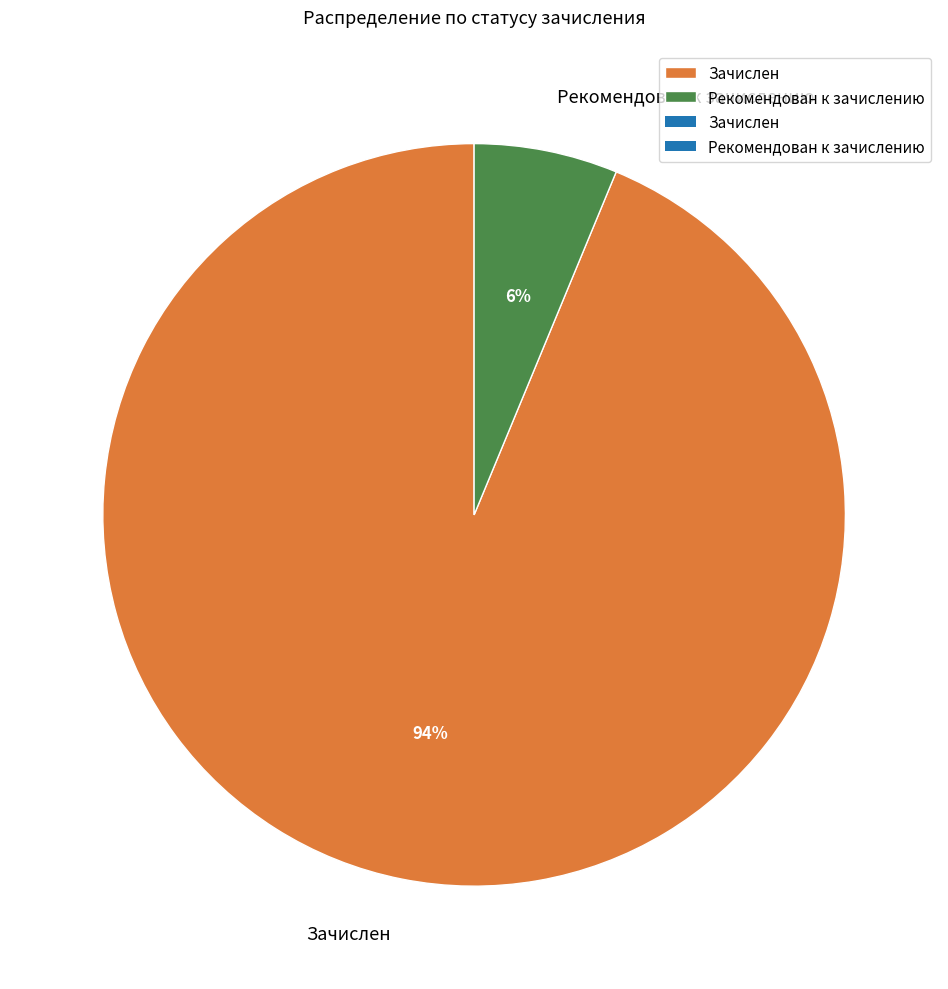

Which slice is the smallest?

Рекомендован к зачислению